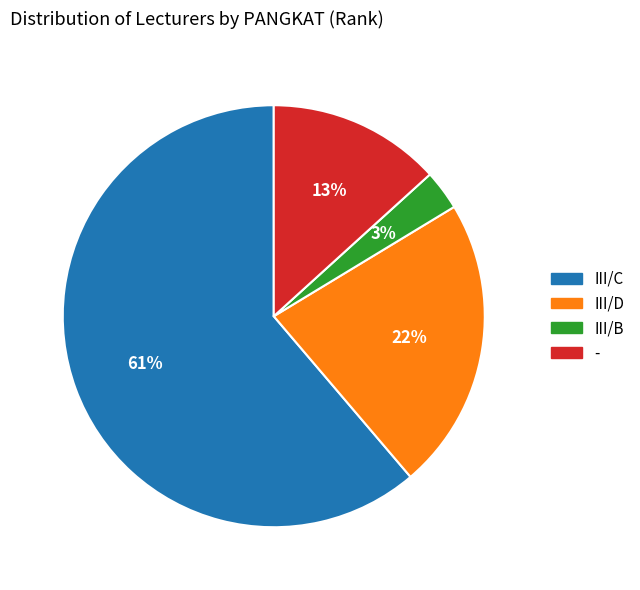

How many segments does this pie chart have?

4